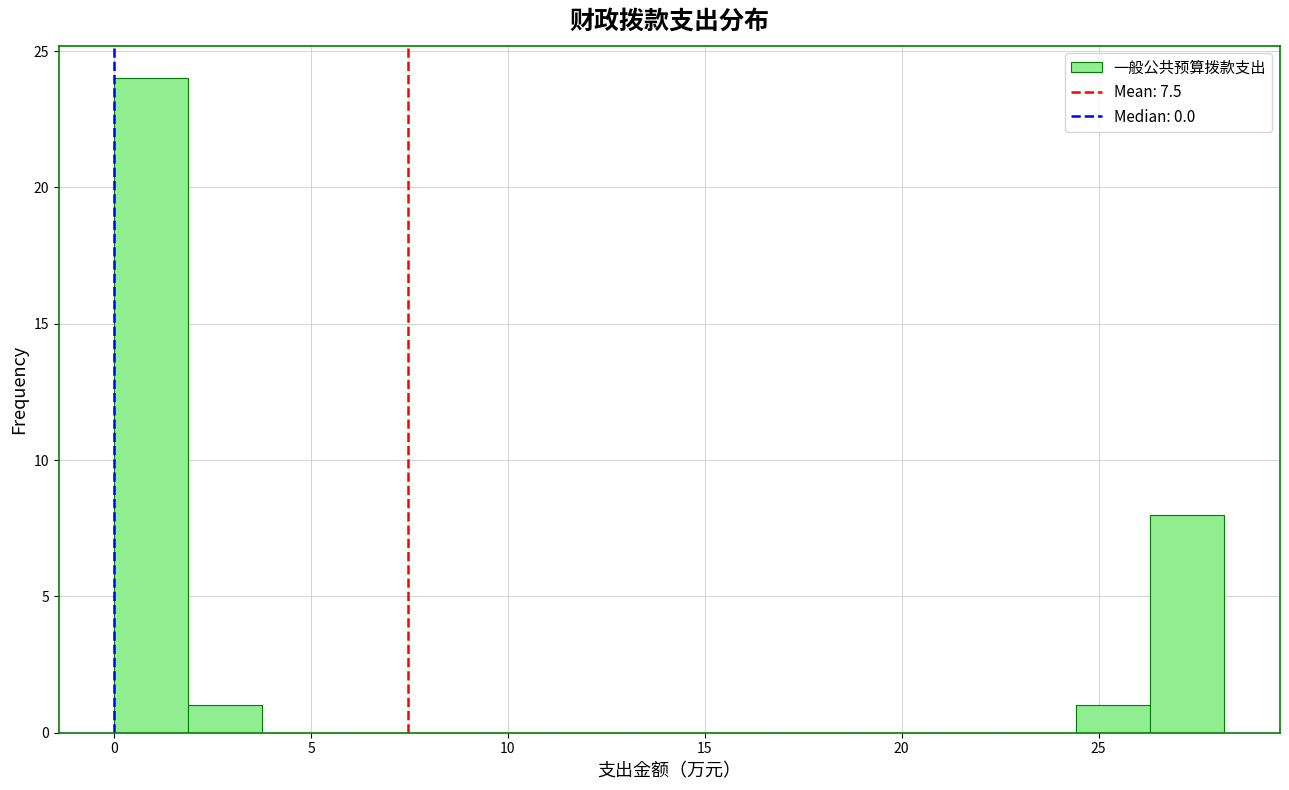

Read against the x-axis, roughly where is the centre of the tallest bar?

1.0